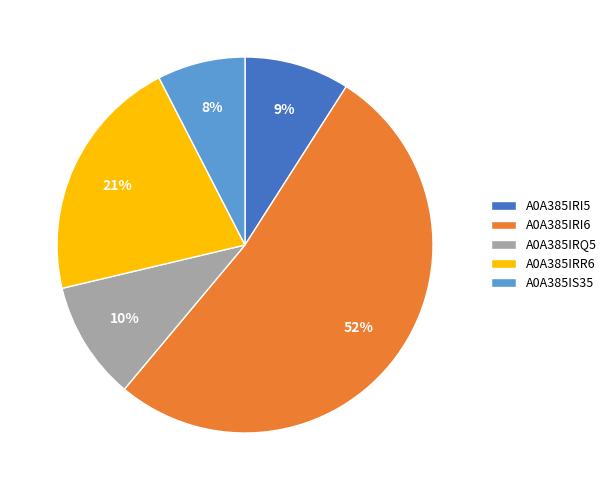

To the nearest percent, what is the difference between the largest and smallest slice percentages?

44%